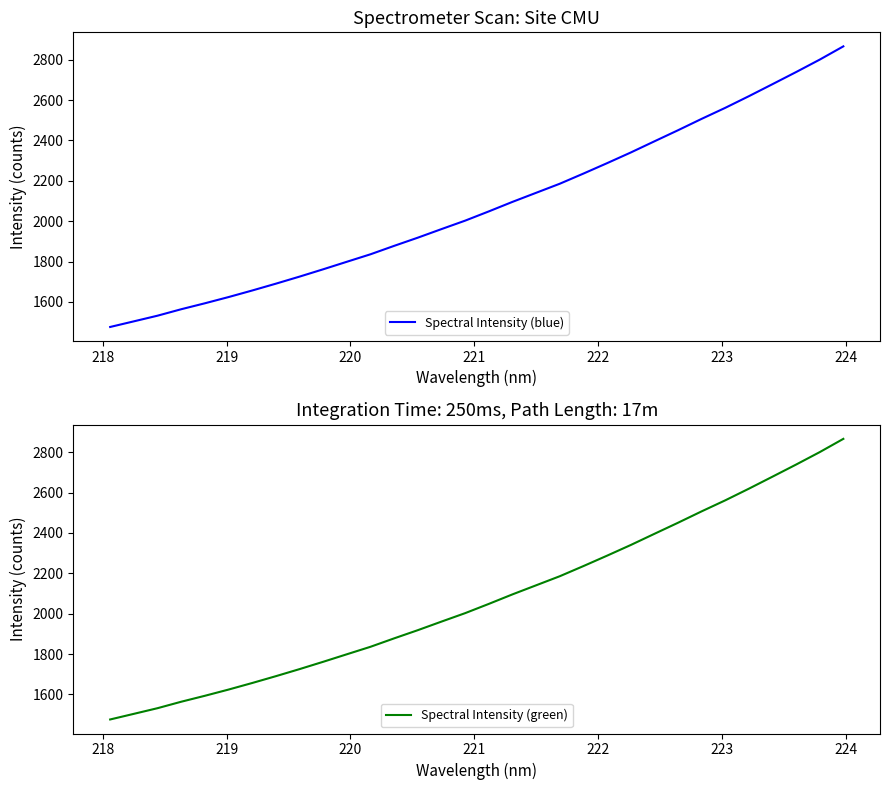

What is the maximum value for Spectral Intensity (blue)?

2866.3